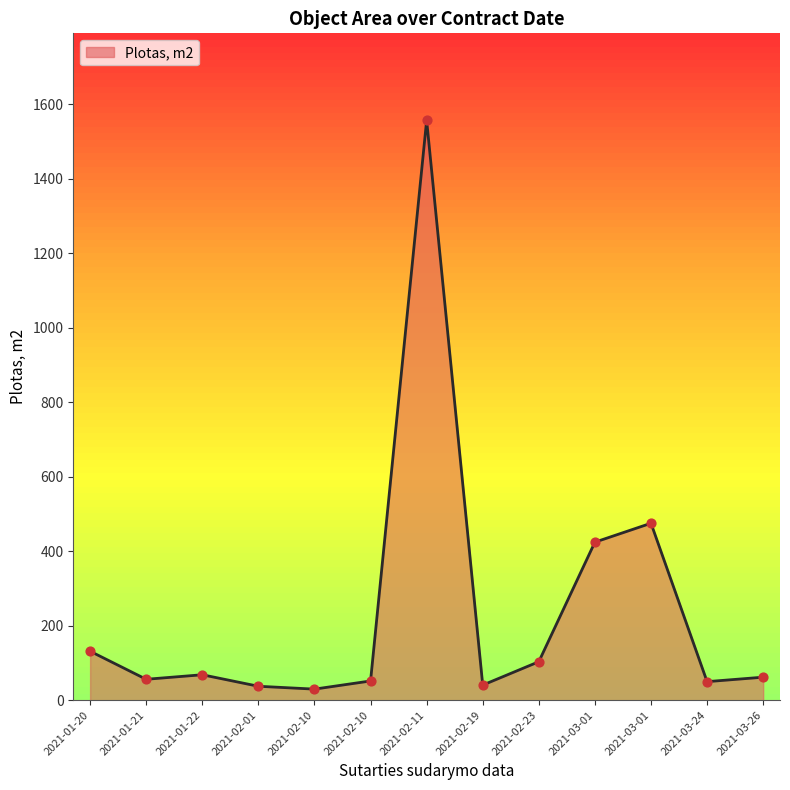

What is the ratio of the value at 2021-03-01 to the value at 2021-03-24?

8.5